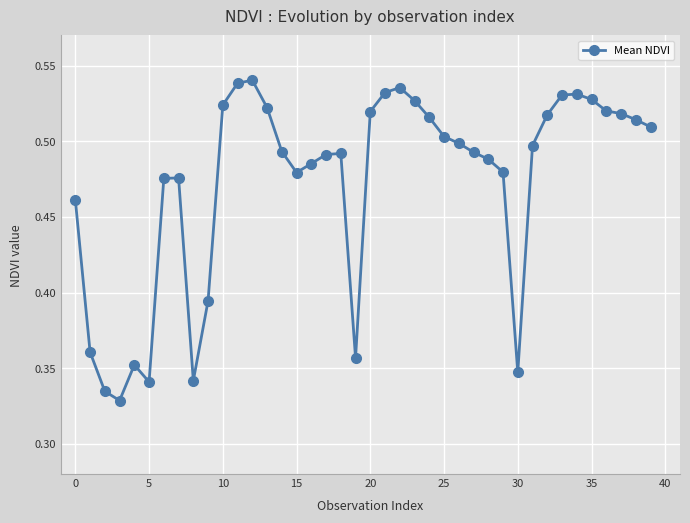

How many values are between 0 and 1?

40